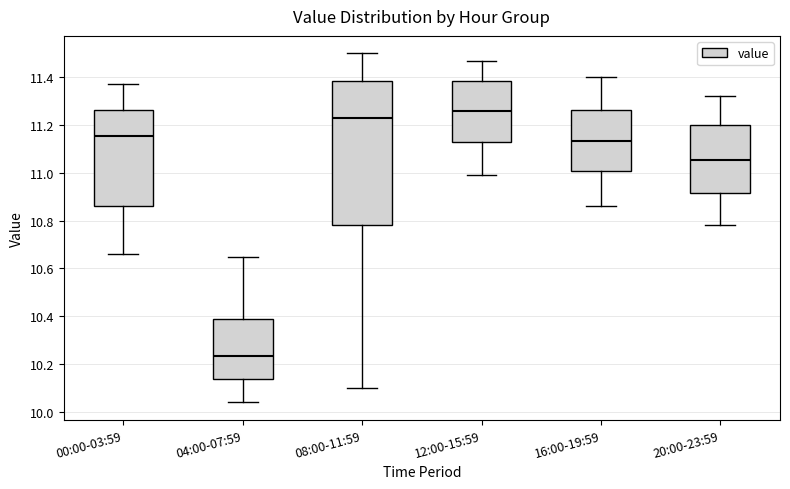

Where is the upper edge of the box for 12:00-15:59 on the y-axis? The values are not printed on the chart, so give them approximately, as read against the axis.

11.38